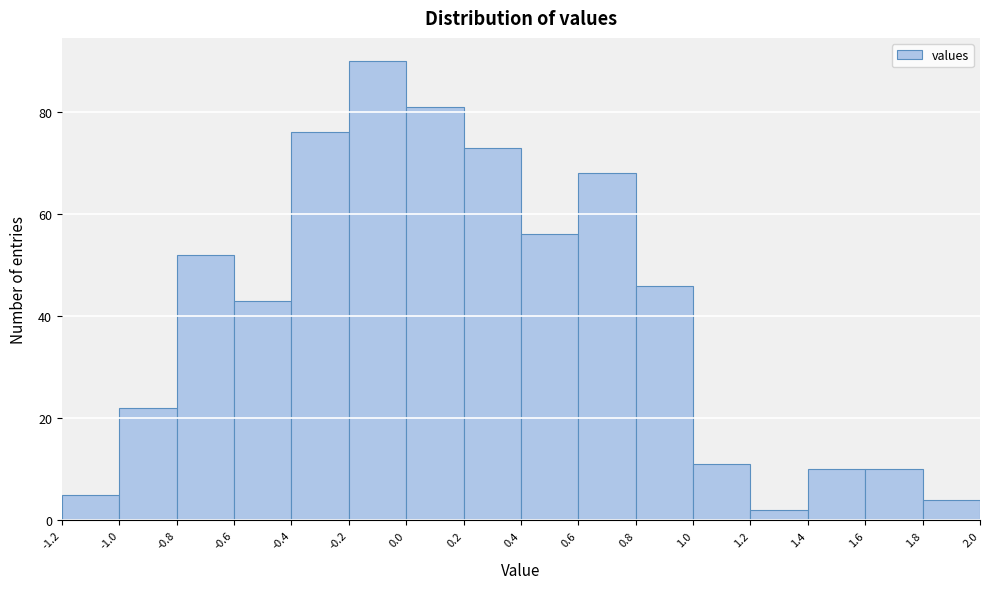

What is the height of the bar covering 1.8 to 2.0 on the x-axis? The values are not printed on the chart, so give them approximately, as read against the axis.

4